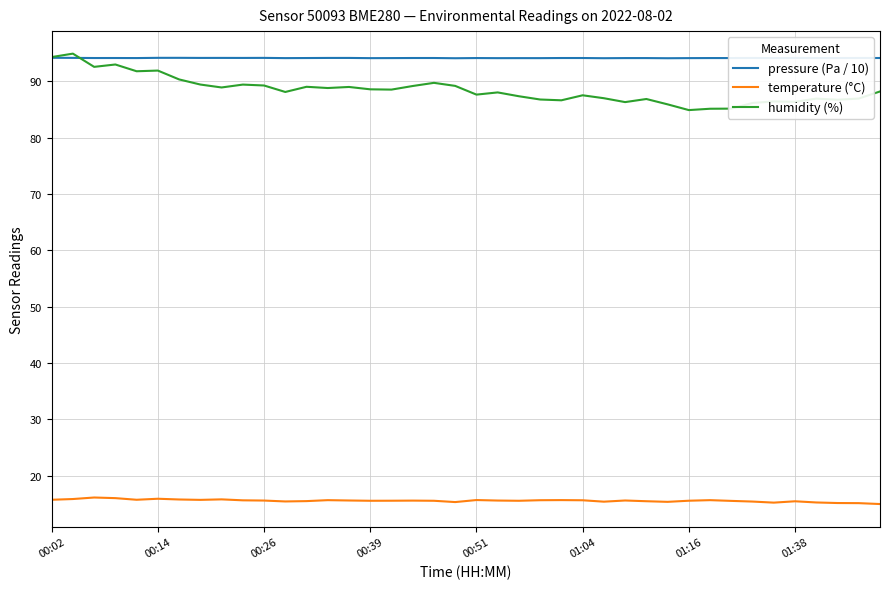

True or false: temperature (°C) and humidity (%) intersect in this chart.

False